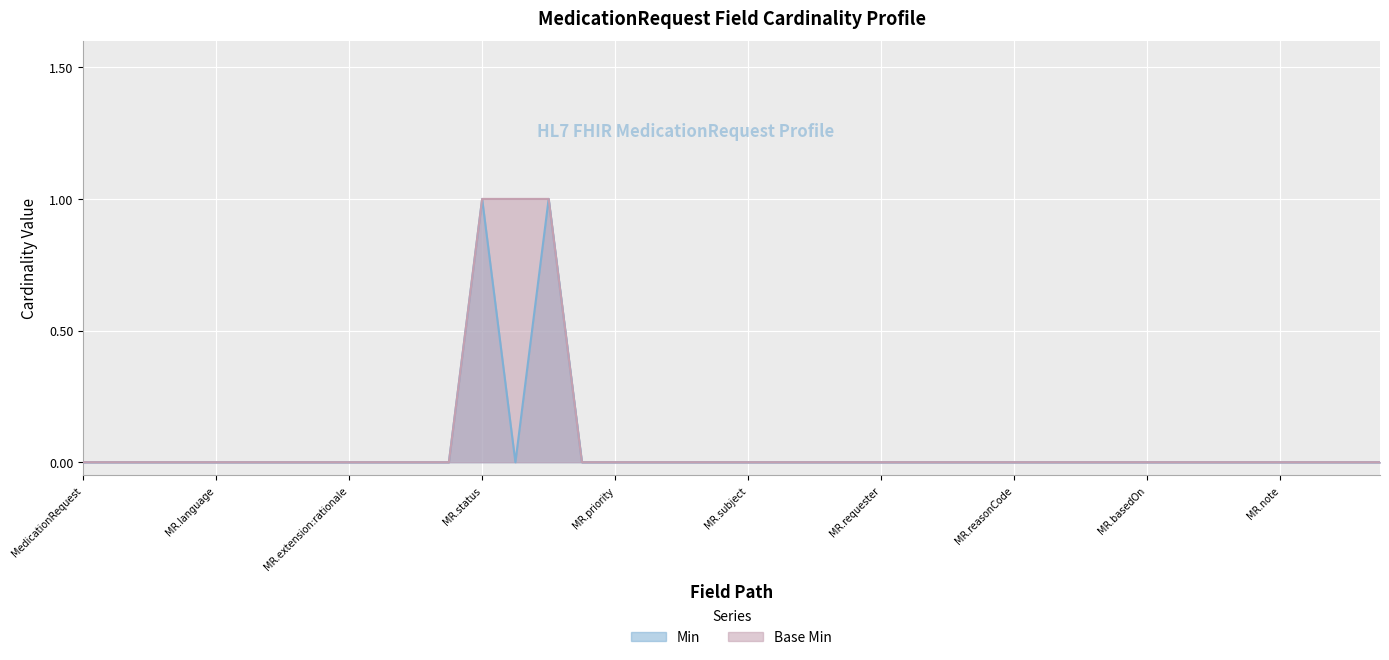

Count the number of data series in this chart.

2